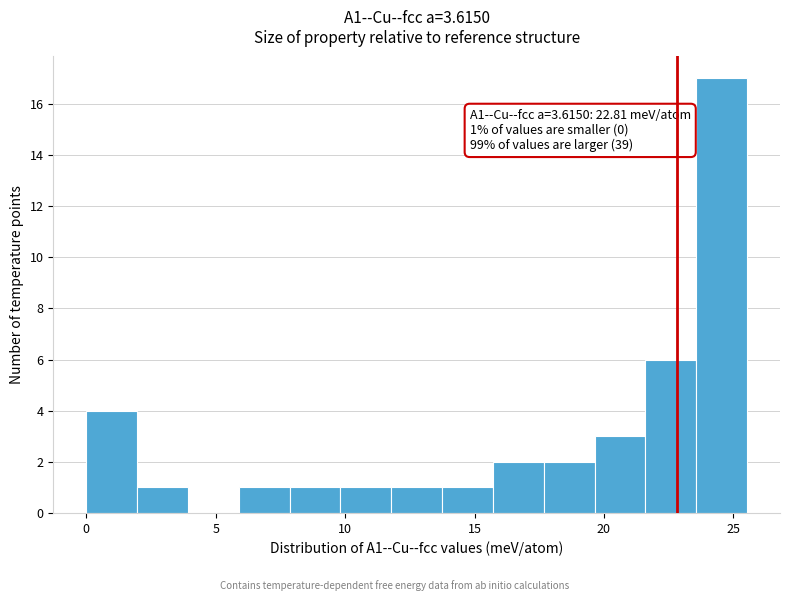

Read against the x-axis, roughly where is the centre of the tallest bar?

24.5